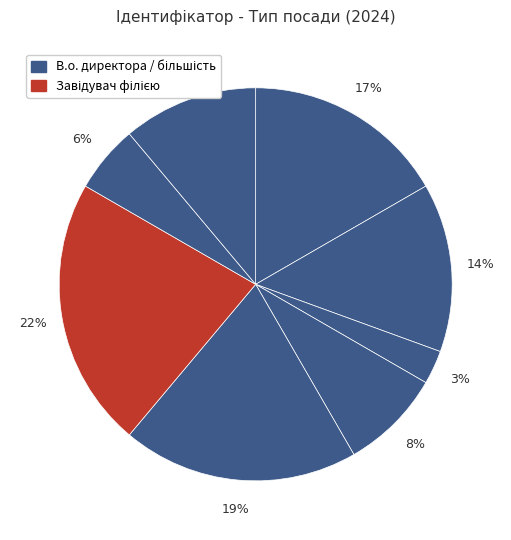

To the nearest percent, what is the average slice percentage?

12%